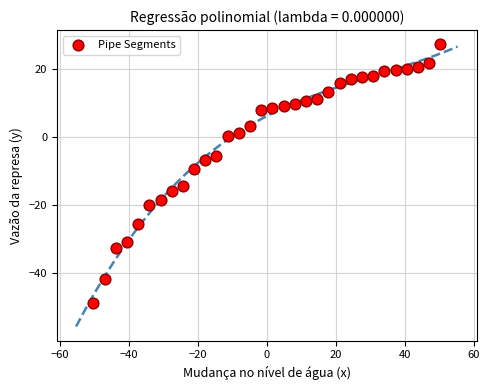

What is the range of Y values (max minus min)?

75.8